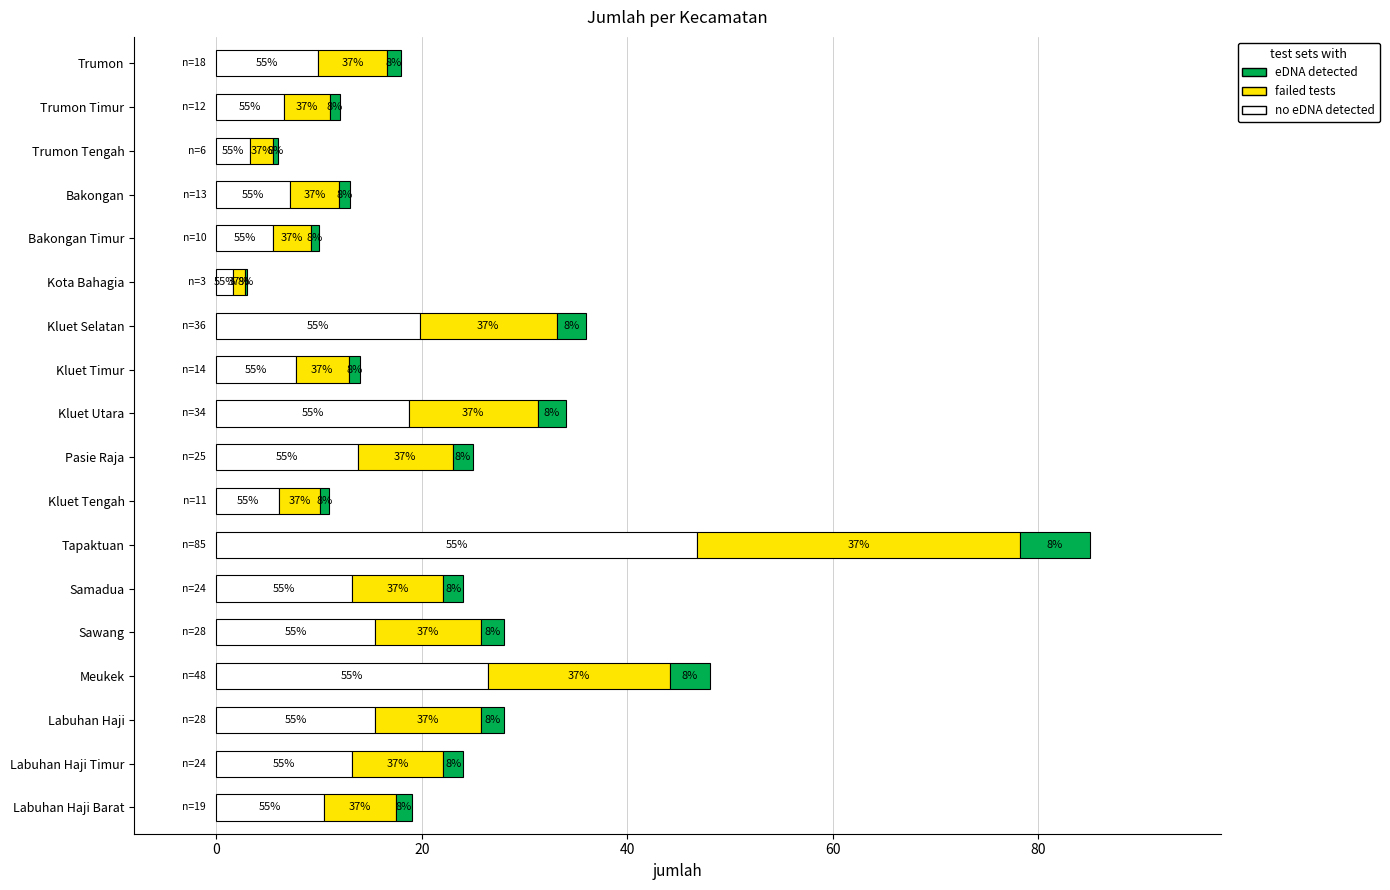

What are all the series names shown in the legend?

eDNA detected, failed tests, no eDNA detected